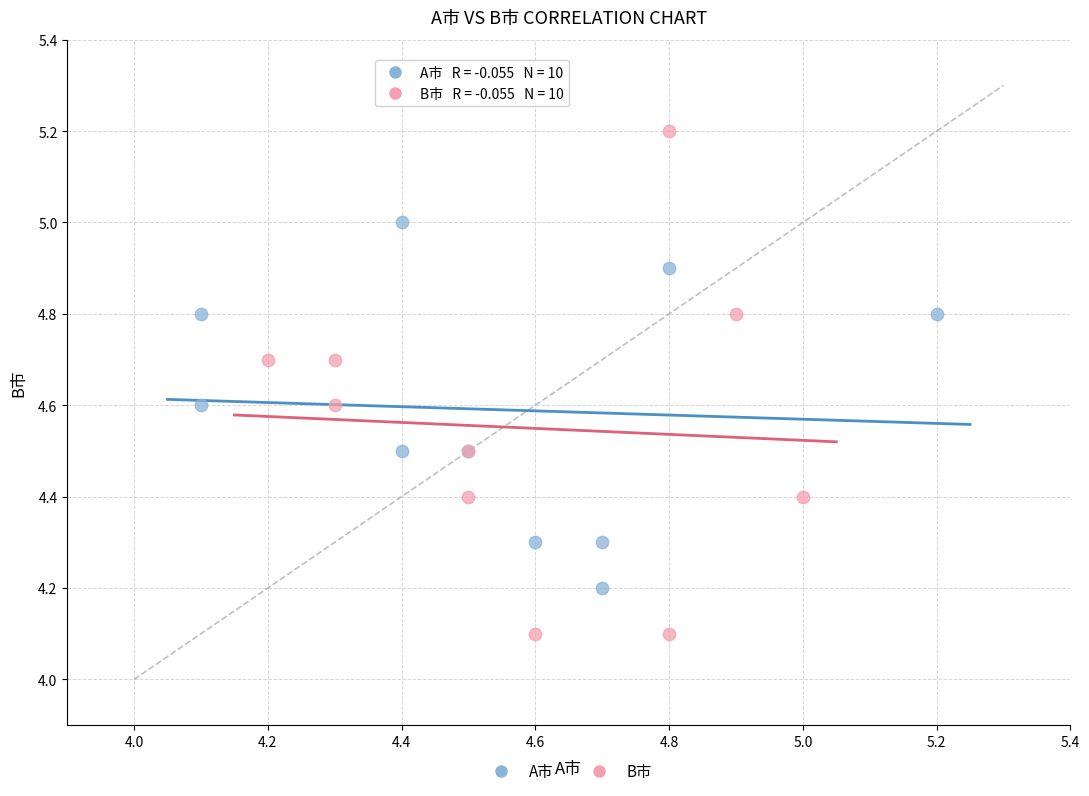

Which series contains the highest Y value?

B市